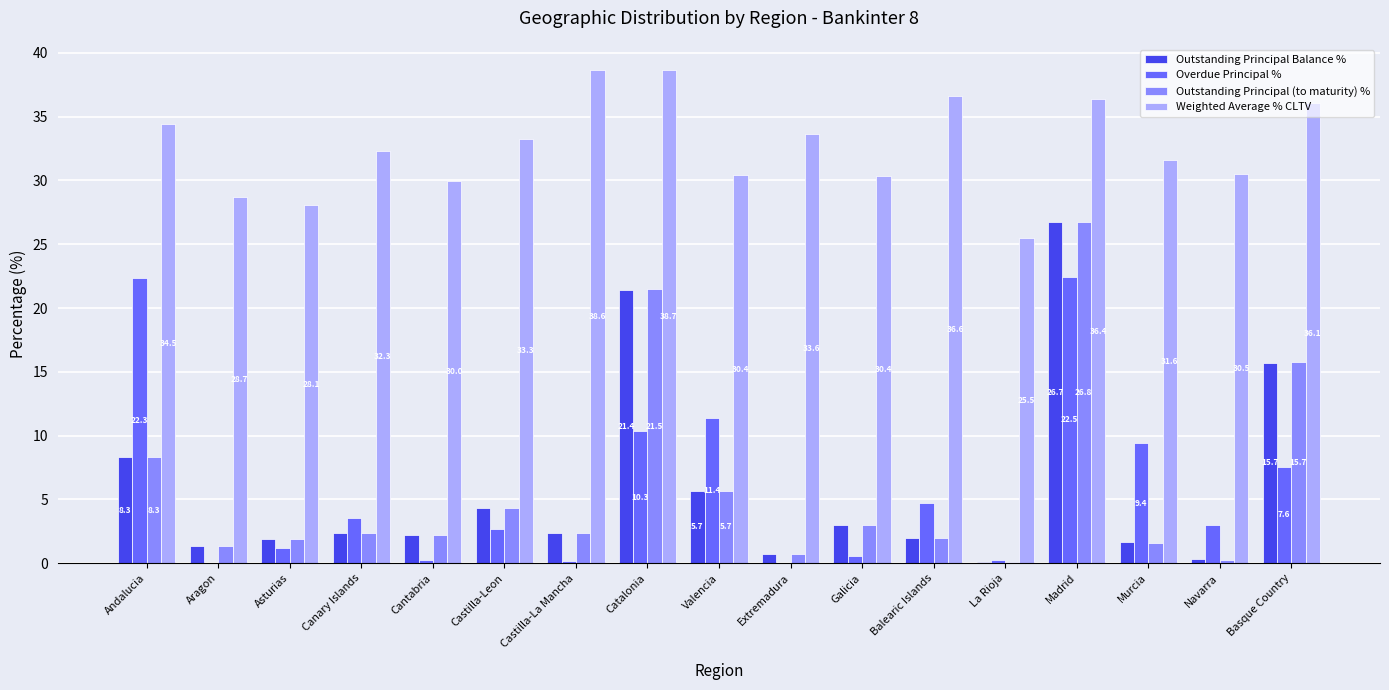

Between Asturias and Murcia, which series saw the biggest shift?

Overdue Principal %